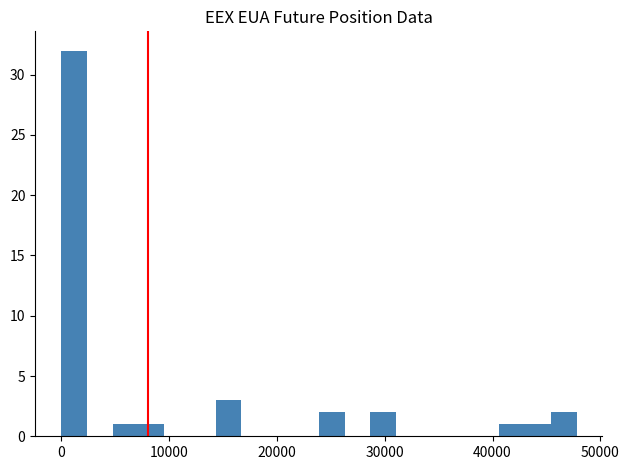

Around what value on the x-axis is the tallest bar? Give the approximate position of its centre, as read against the axis.

1000